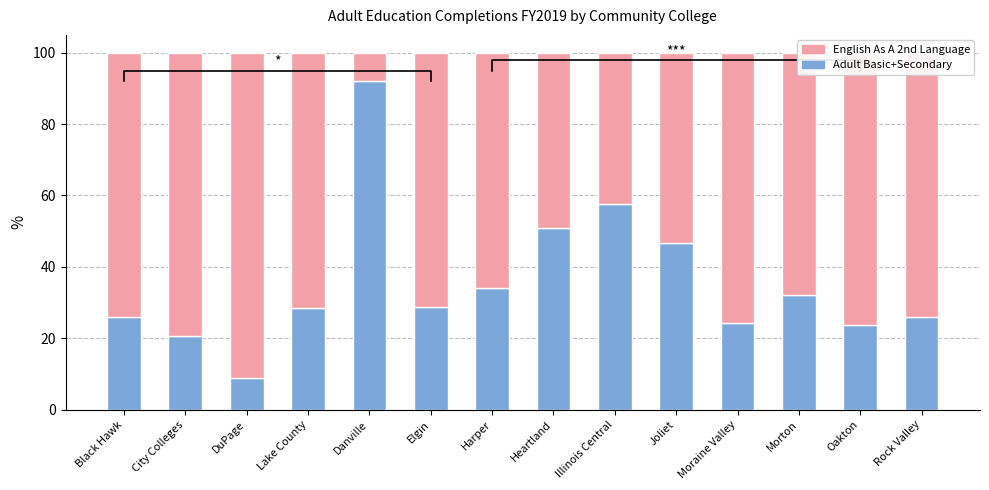

How many bars are there in each group?

2